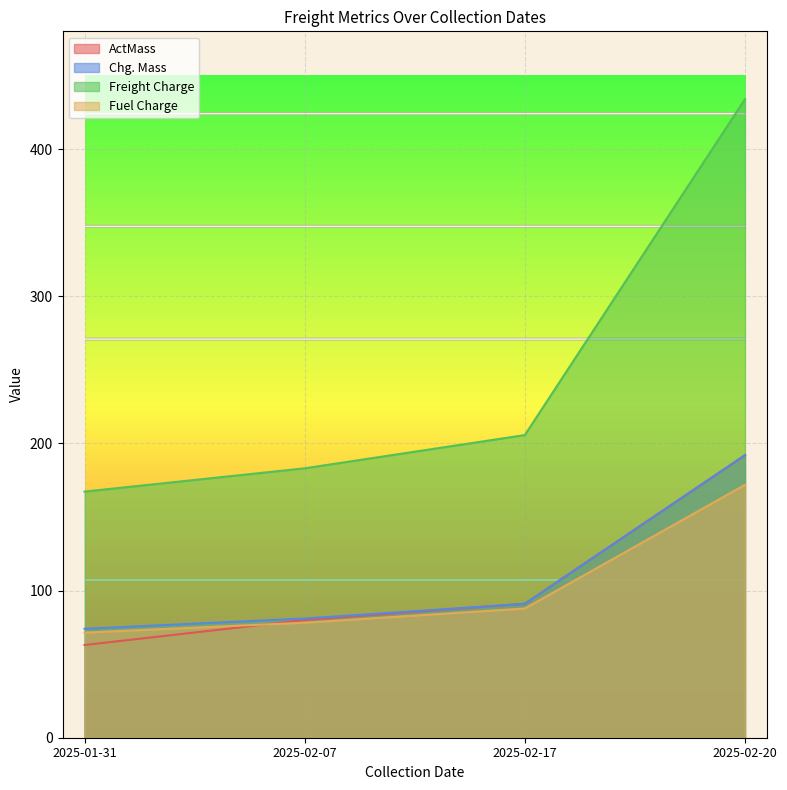

What position from the right is 2025-02-07?

3